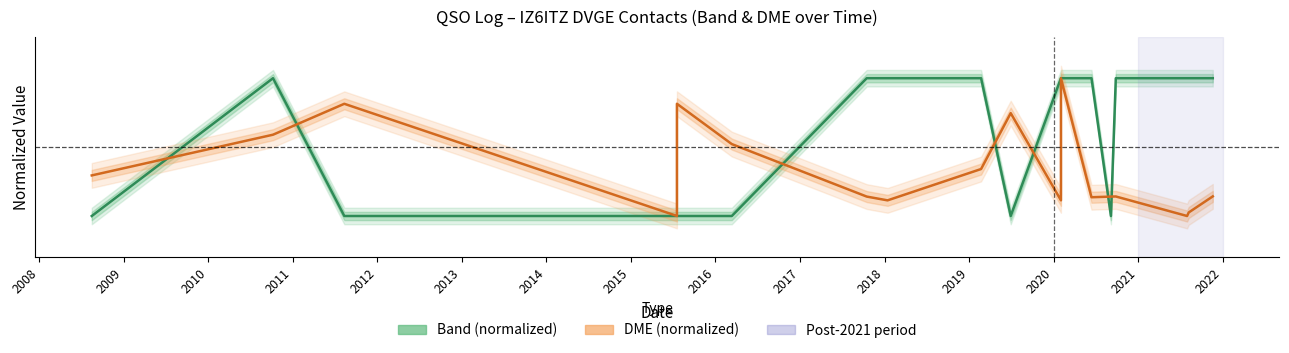

What is the total value across all series at 2017?

1.1